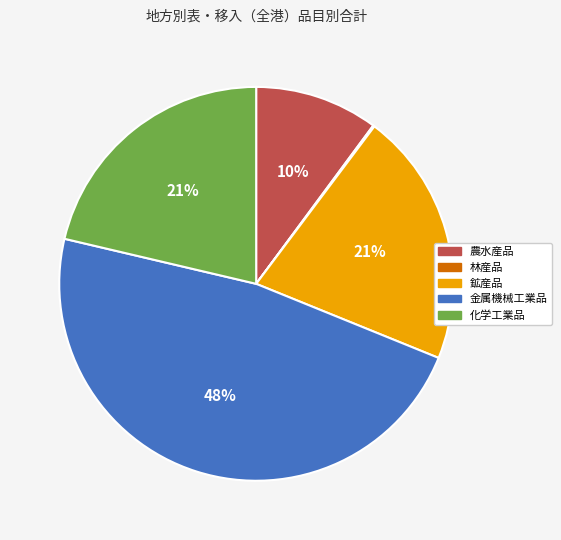

Is there any slice that represents more than half of the pie?

No